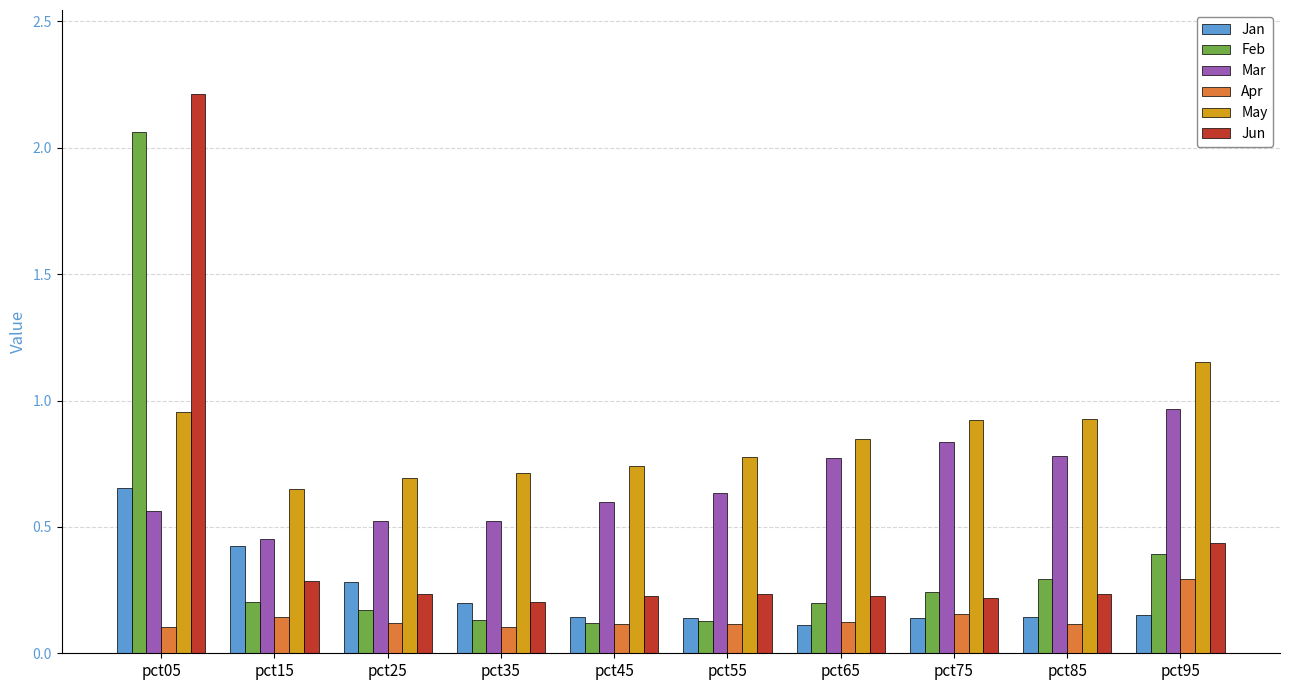

What is the sum of all Jan values?

2.4